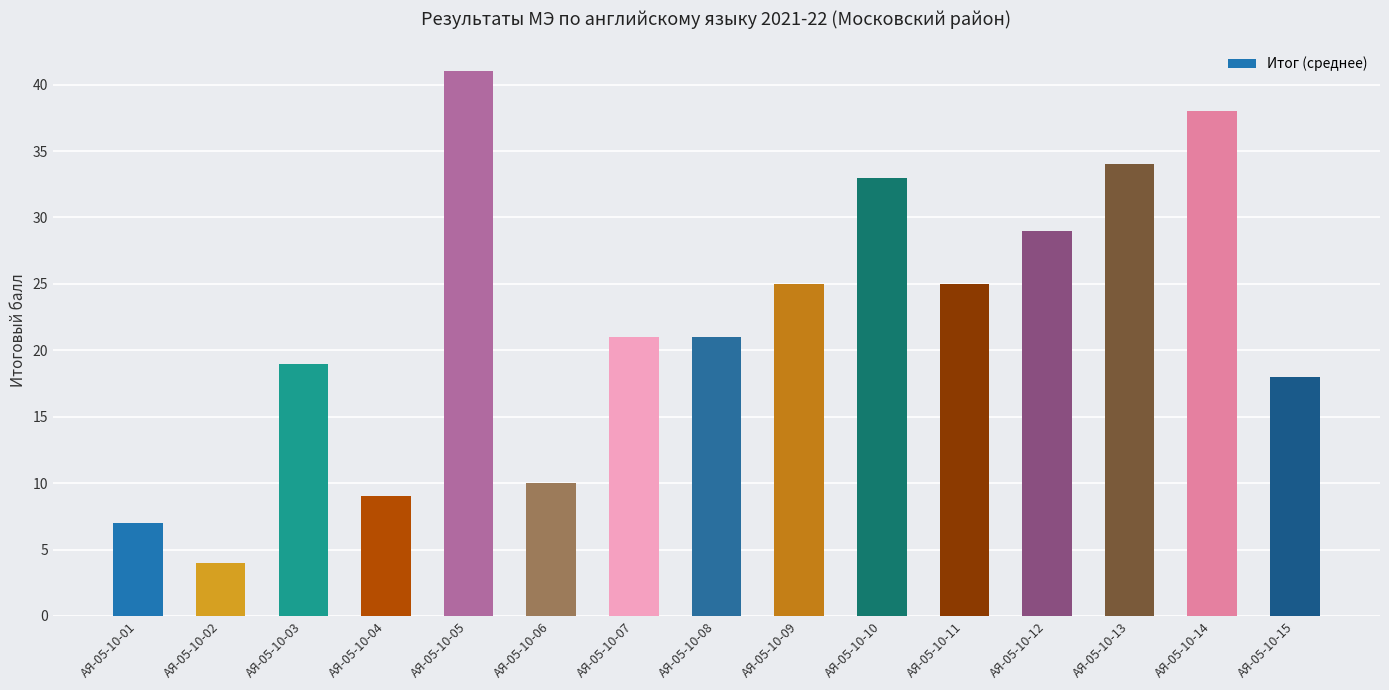

Reading left to right, what are all the values shown in this chart?

7	4	19	9	41	10	21	21	25	33	25	29	34	38	18